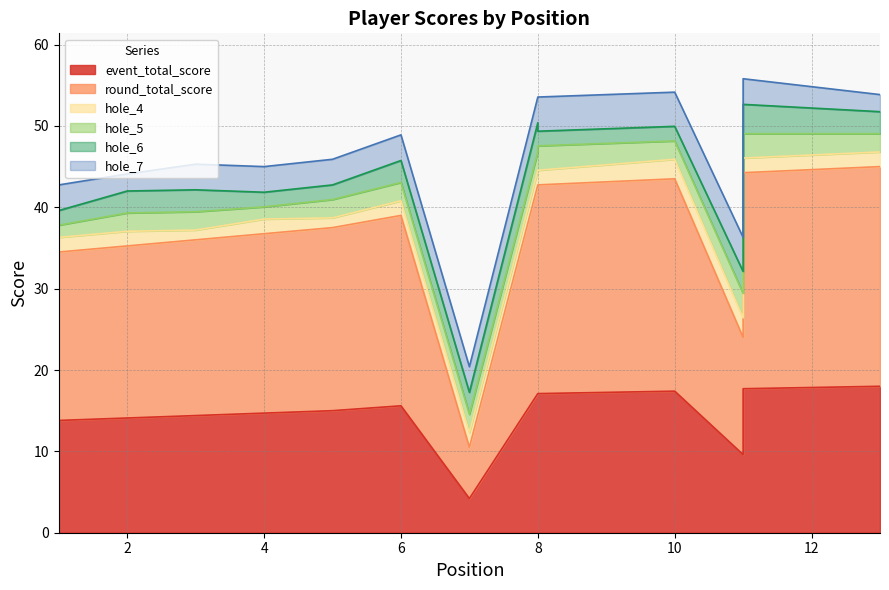

Is the value of hole_4 at 8 greater than the value of event_total_score at 7?

No